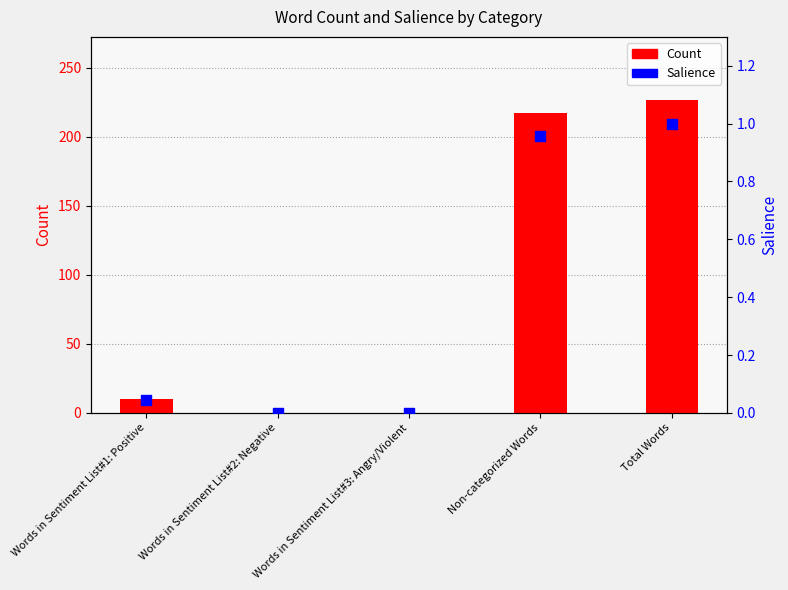

Which series reaches the maximum Y coordinate?

Count